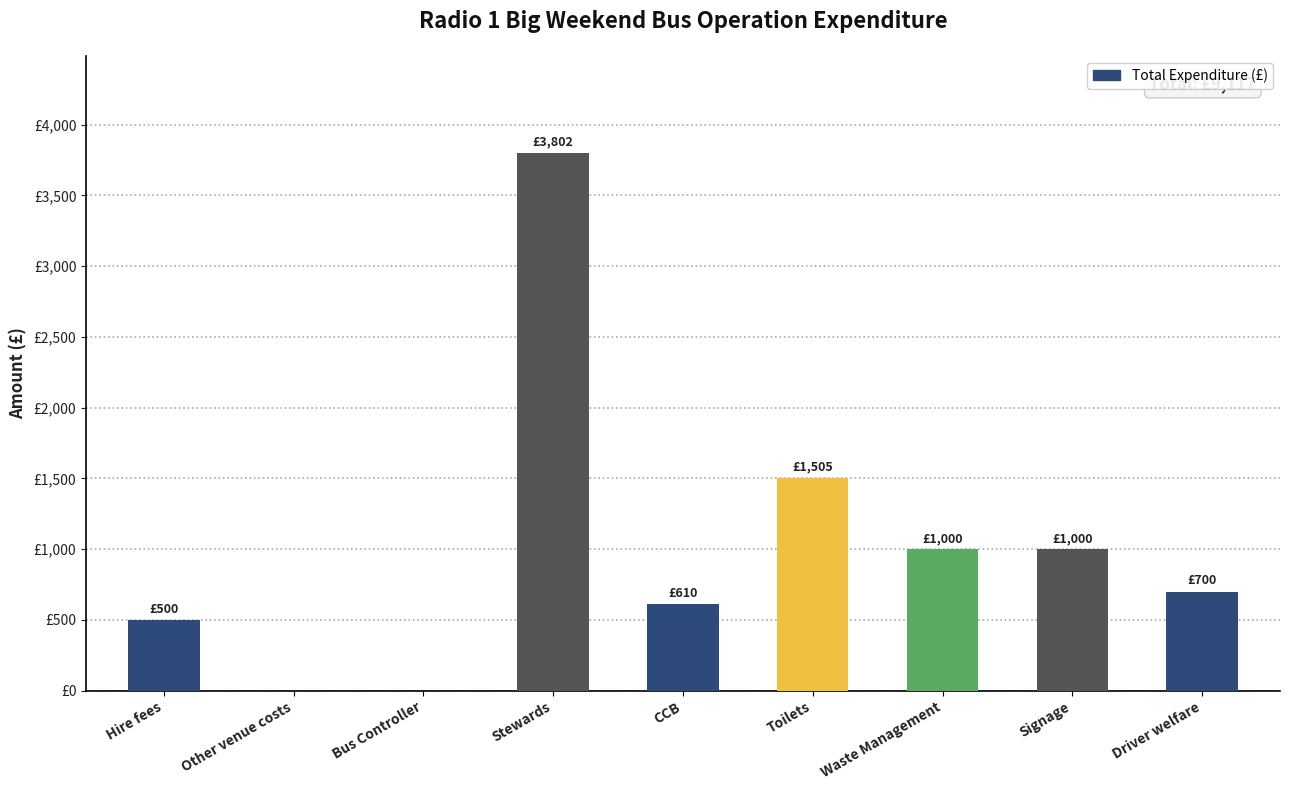

Does the chart contain stacked bars?

No